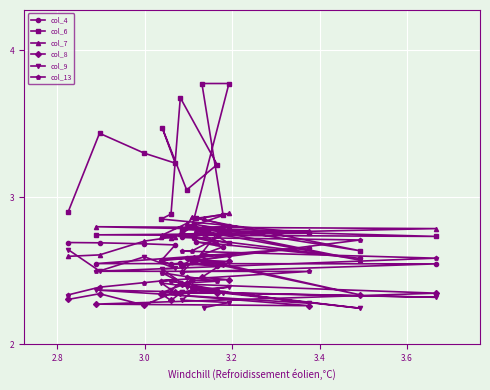

Is this an area chart (filled region under the line)?

No